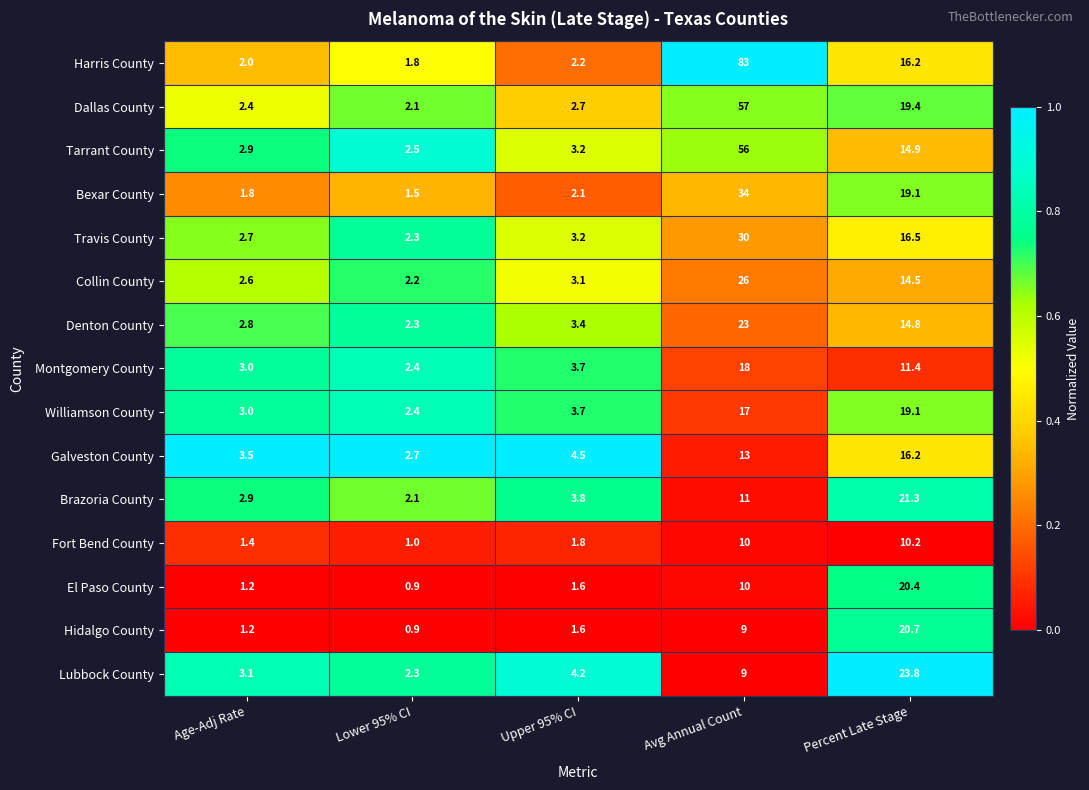

At which category does the chart reach its minimum across all series?

Lower 95% CI